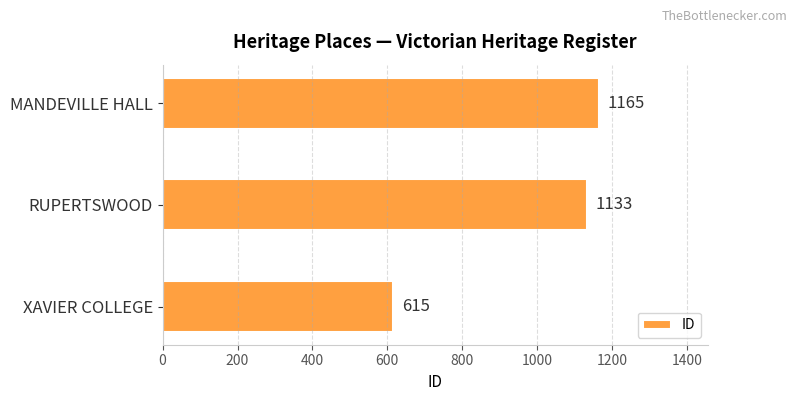

Reading top to bottom, what are all the values shown in this chart?

1165	1133	615